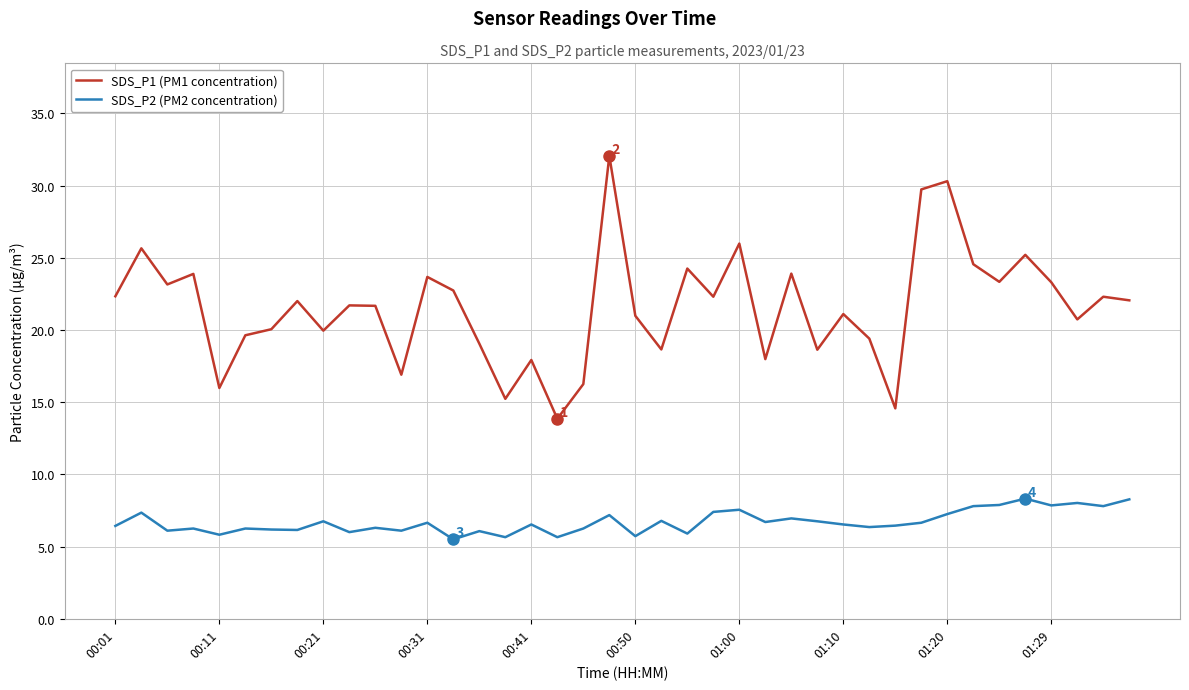

Rank the series by their average value, from highest to lowest.

SDS_P1 (PM1 concentration), SDS_P2 (PM2 concentration)